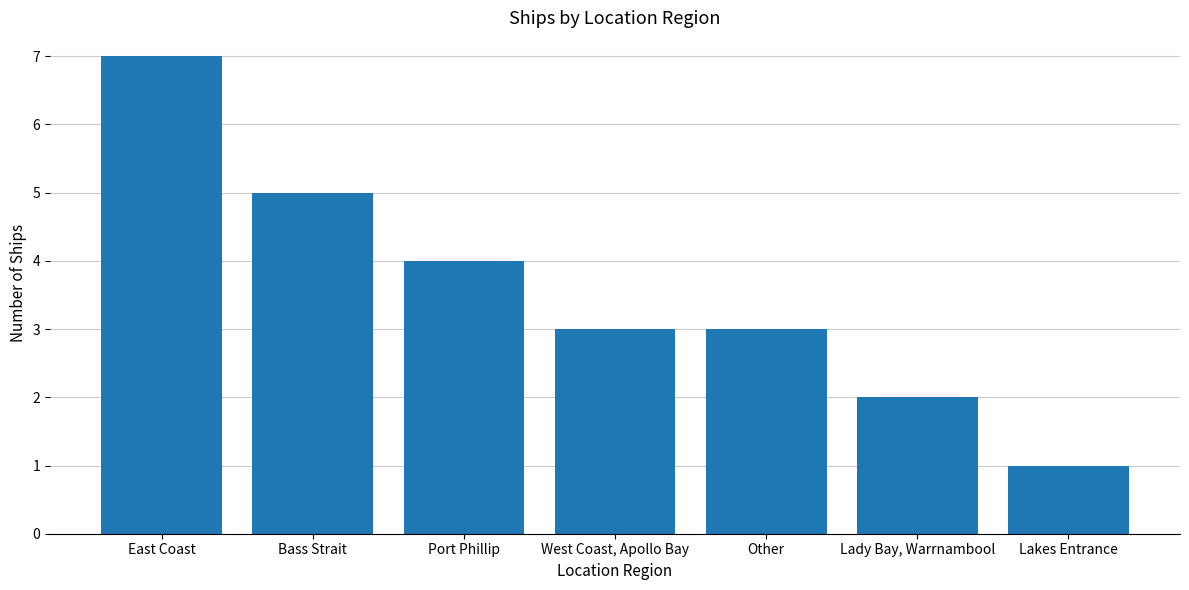

What is the greatest value displayed?

7